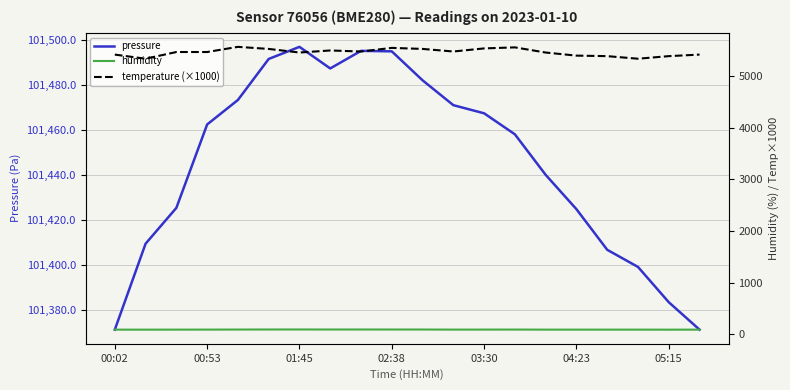

What is the lowest value of the pressure series?

101371.1